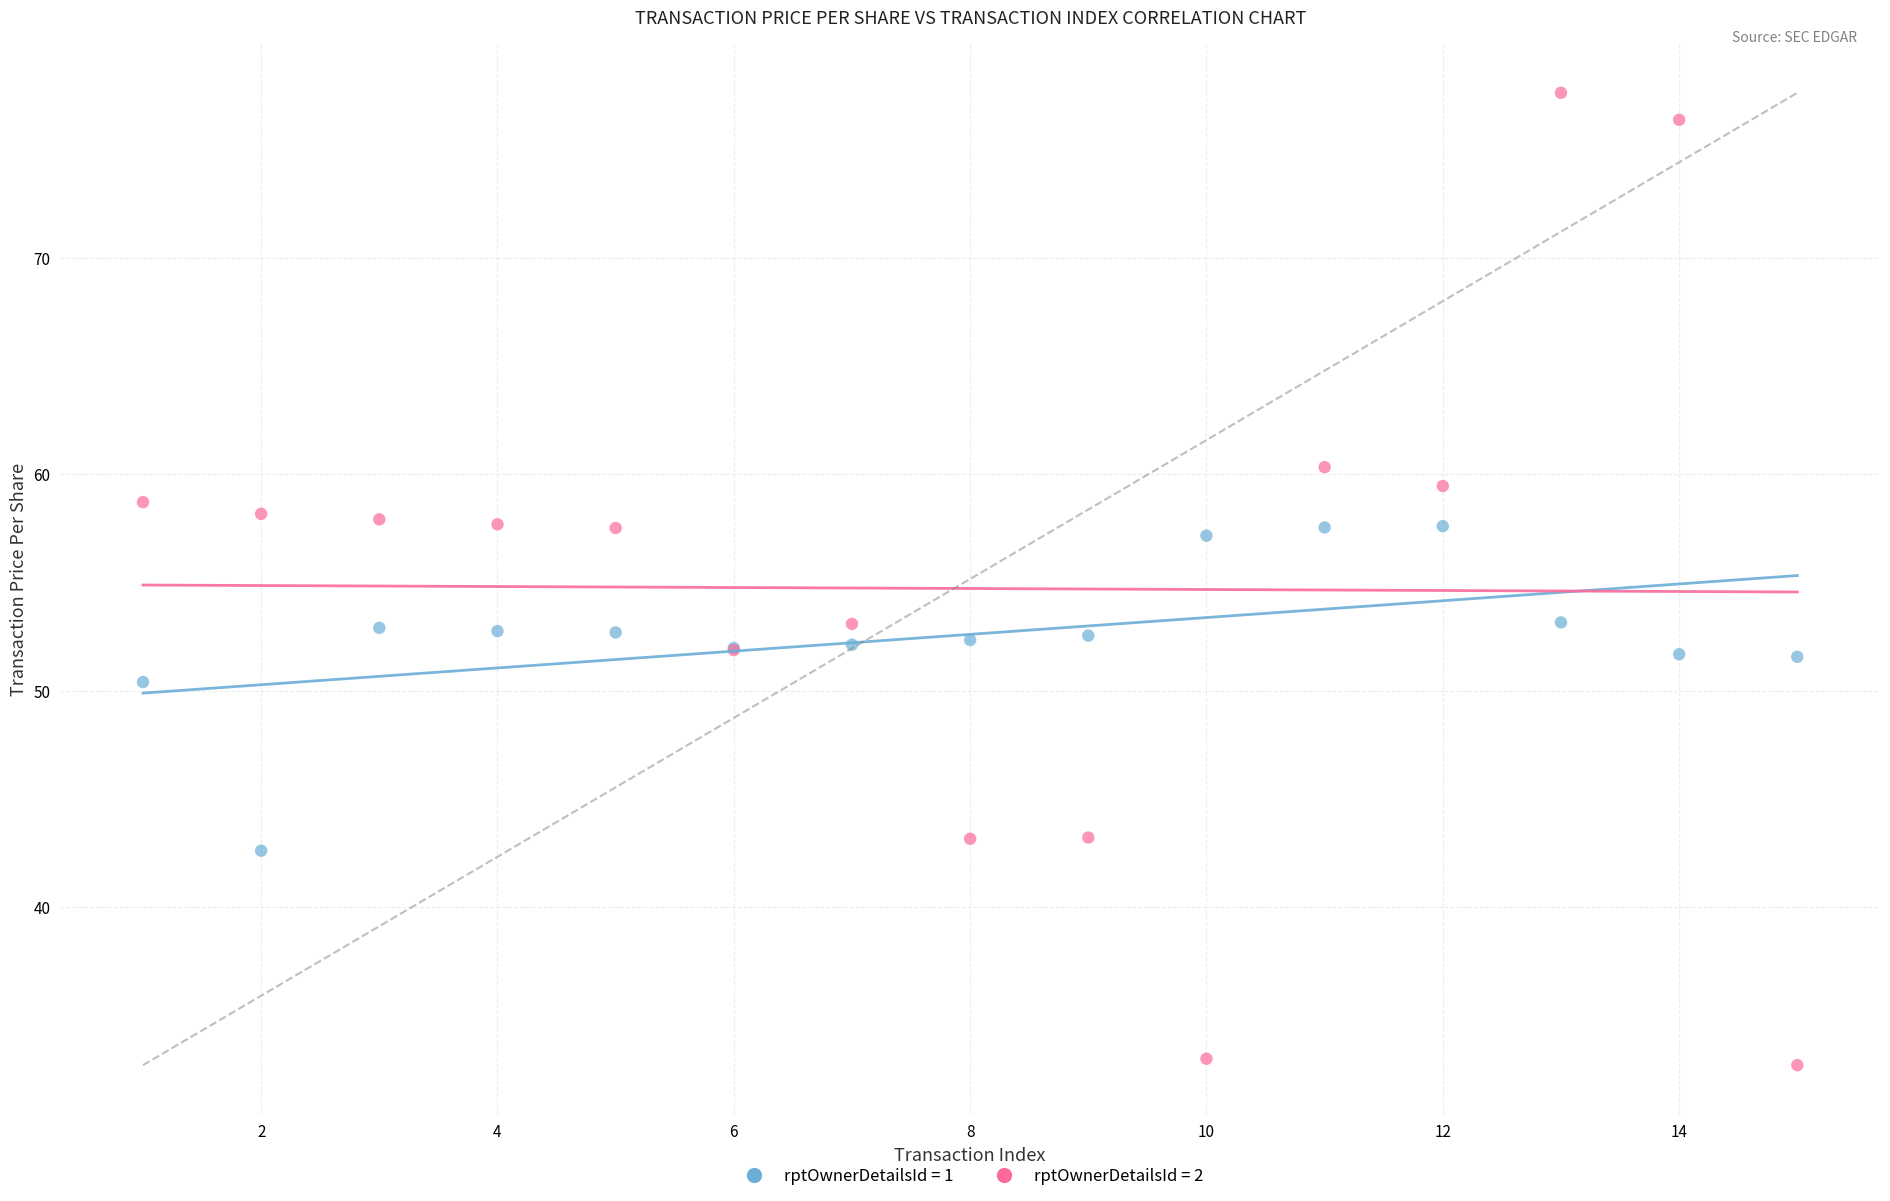

Which series reaches the maximum Y coordinate?

rptOwnerDetailsId = 2